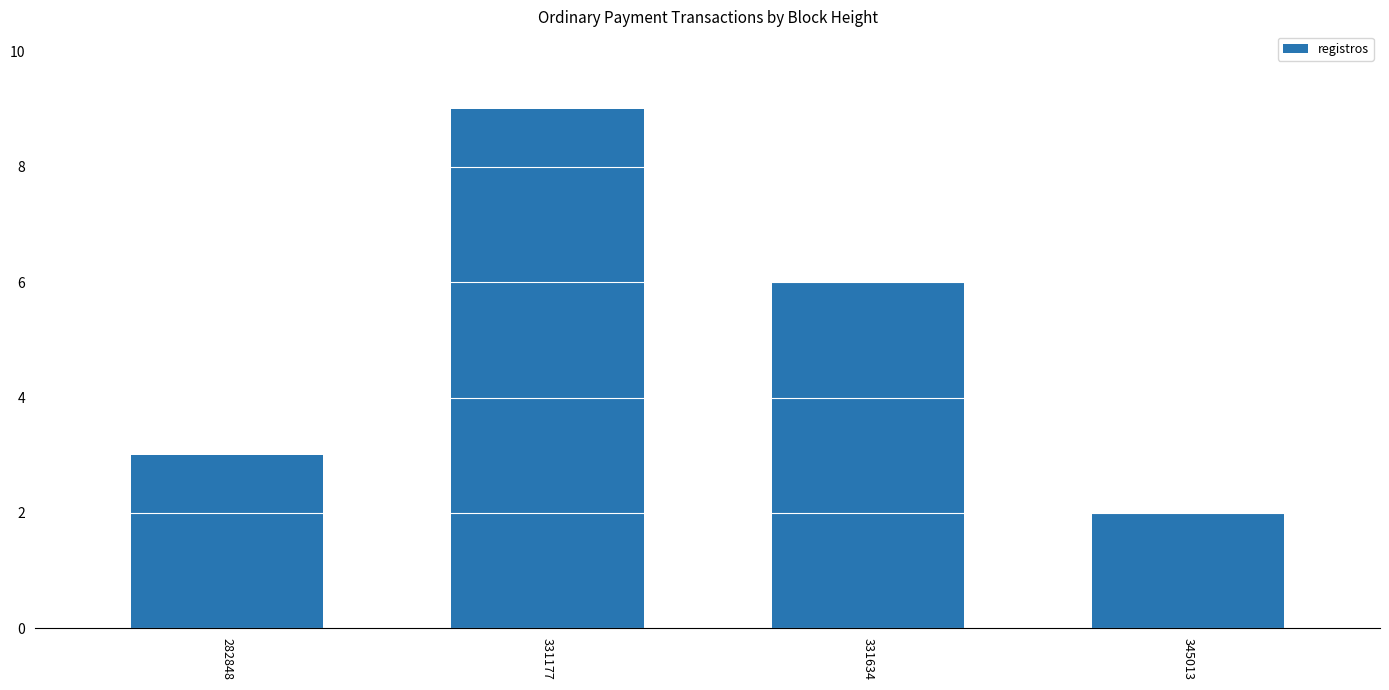

What is the minimum value shown in the chart?

2